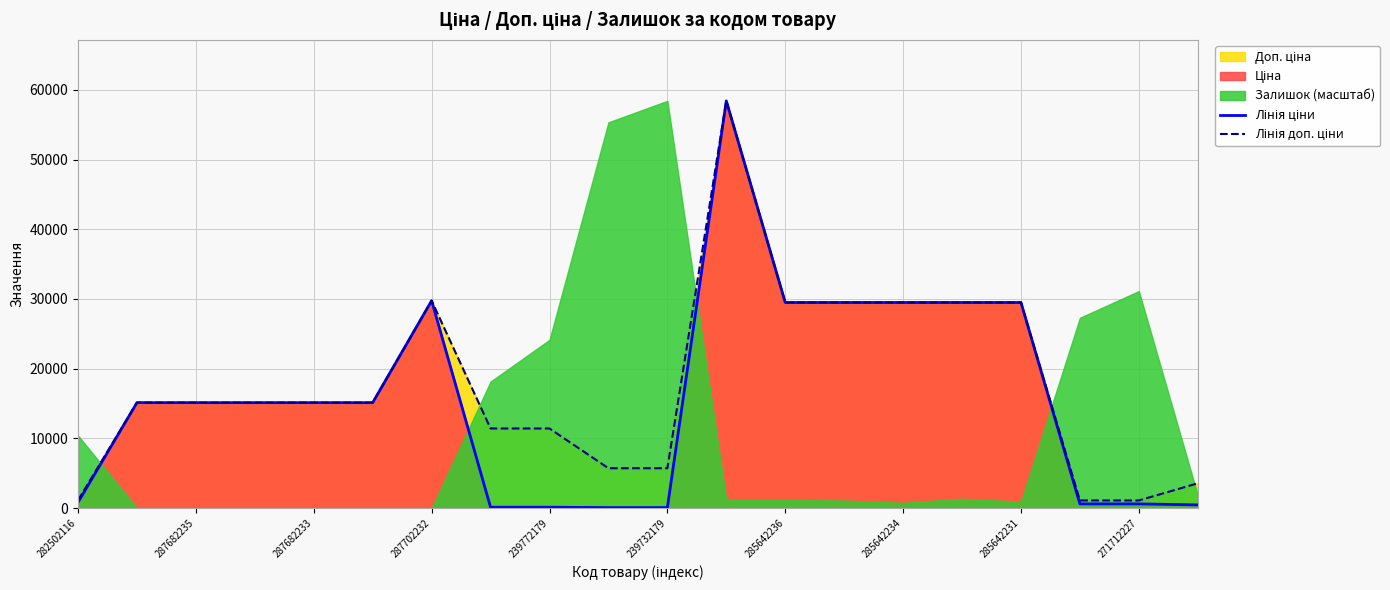

How many values in the Лінія ціни series exceed 15120?

7